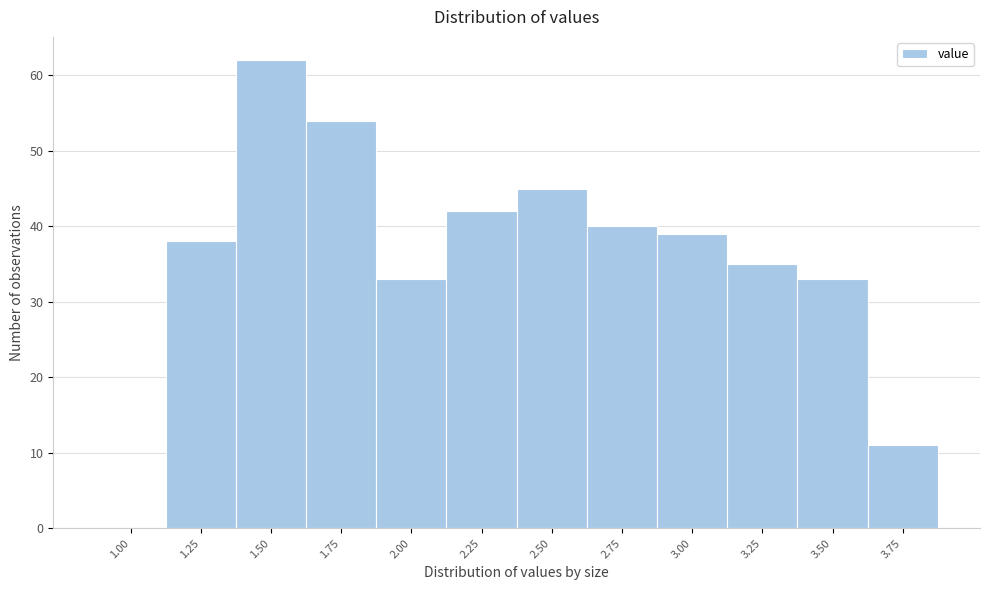

Reading left to right, list all the values displayed in this chart.

1.00=0	1.25=38	1.50=62	1.75=54	2.00=33	2.25=42	2.50=45	2.75=40	3.00=39	3.25=35	3.50=33	3.75=11